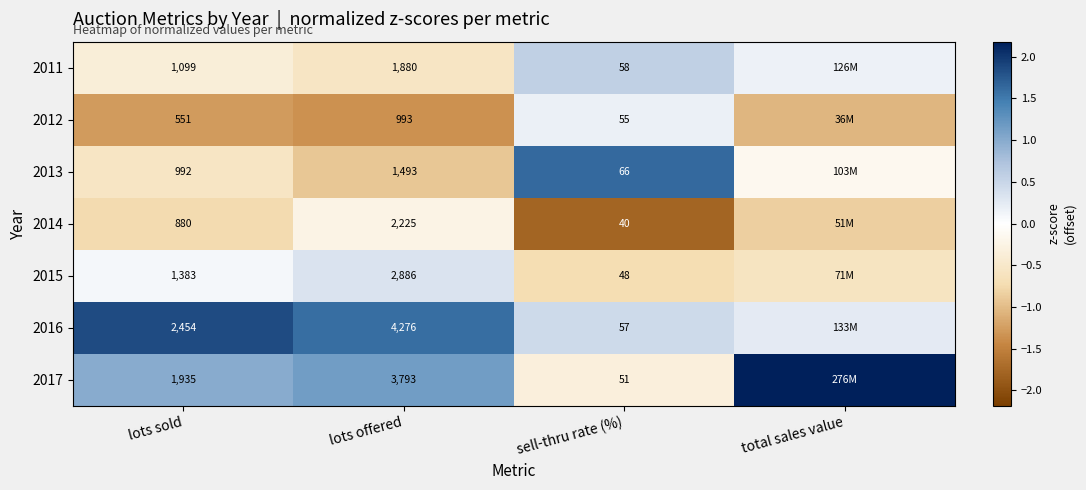

The 2012 series shows 0.2 at sell-thru rate (%). True or false?

True